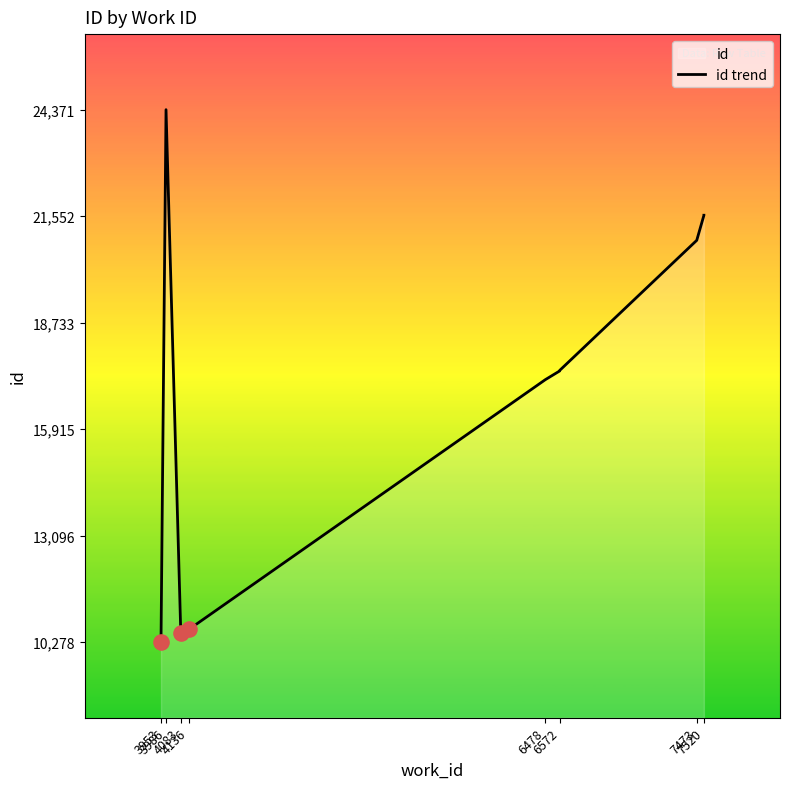

Which has a higher value, 3986 or 7520?

3986